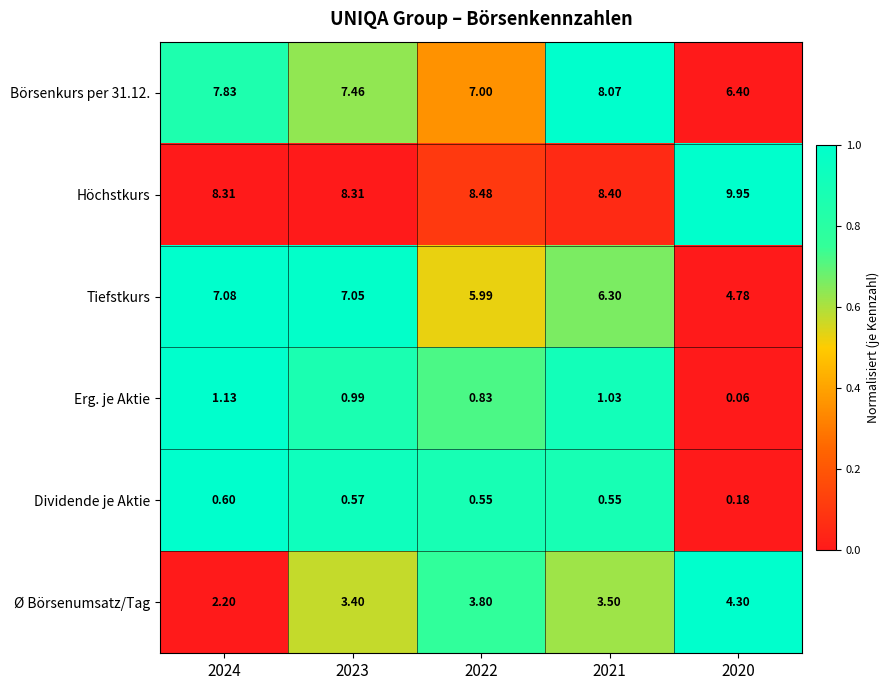

Which series has the largest total across all categories?

Höchstkurs